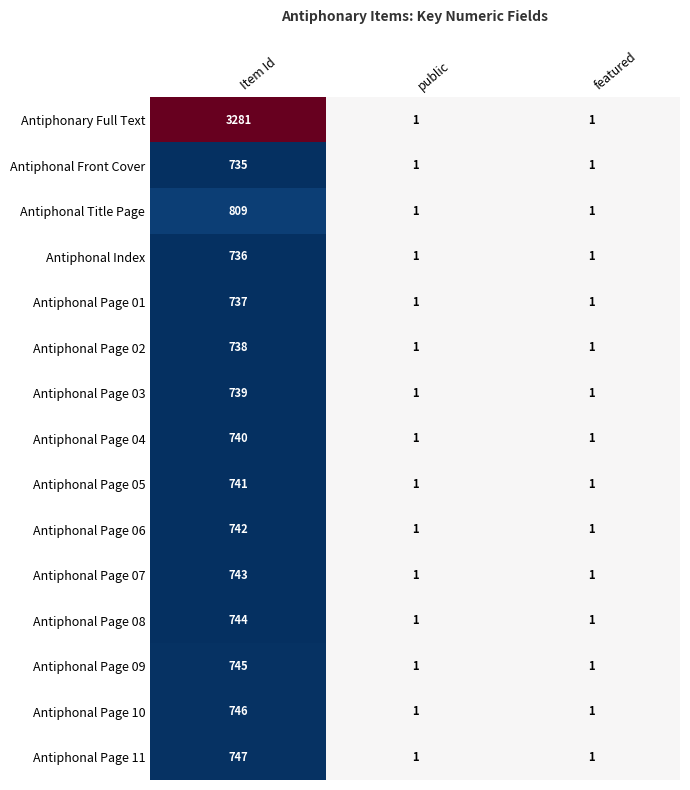

Is it true that Antiphonal Page 11 equals 1 at public?

True